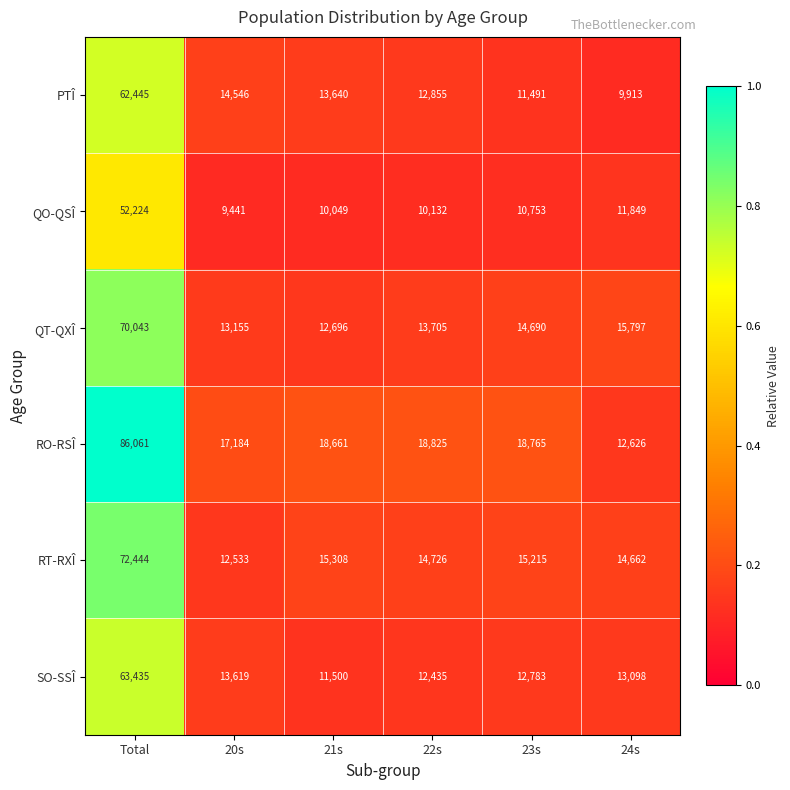

True or false: QT-QXÎ has a value of 20007 at 20s.

False